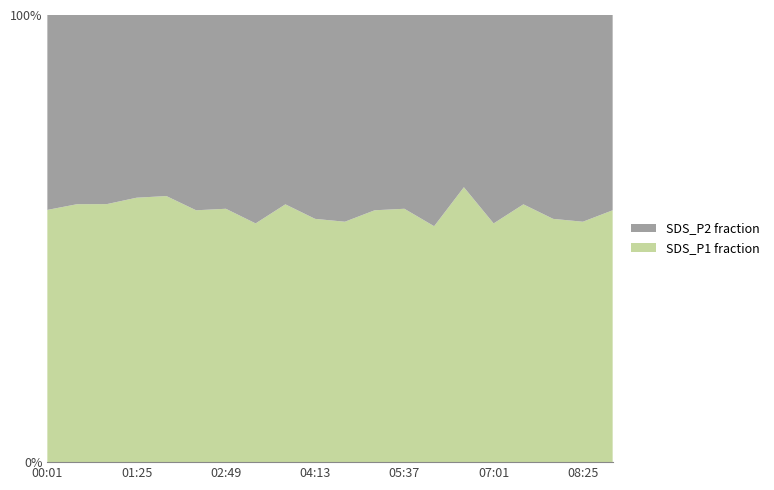

What is the difference between the maximum and minimum values in the SDS_P1 fraction series?

8.7